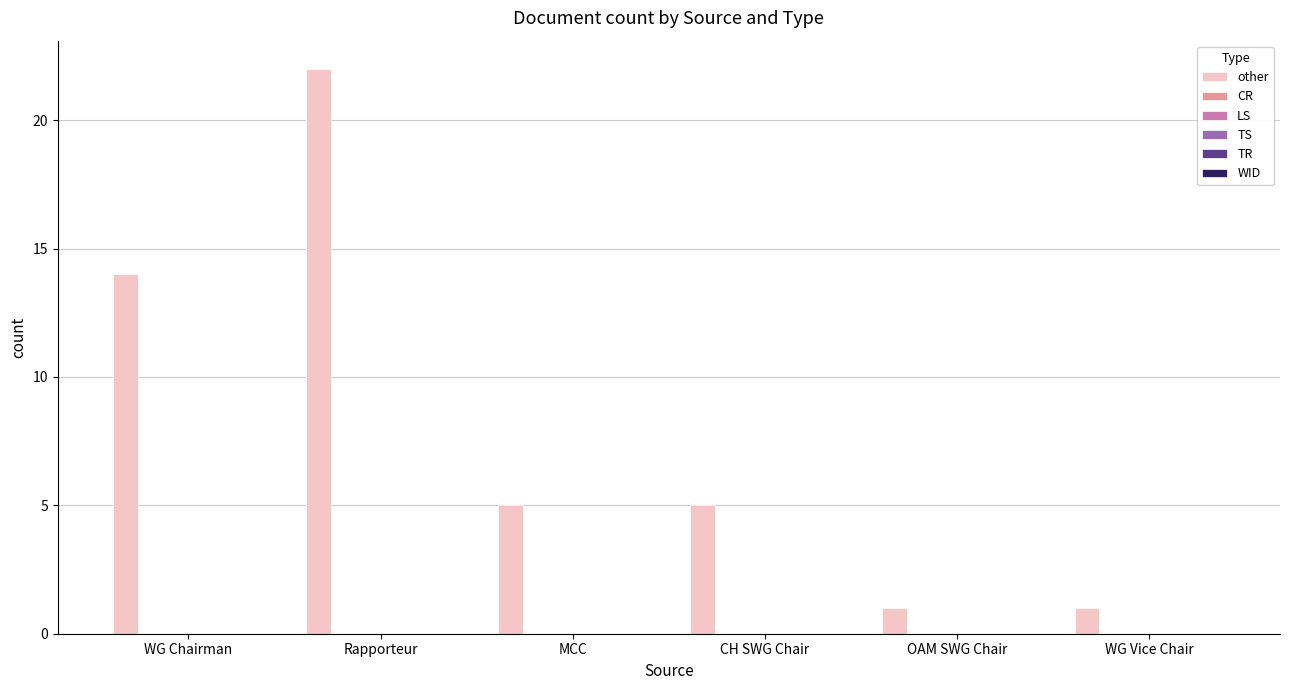

What is the average value?

8